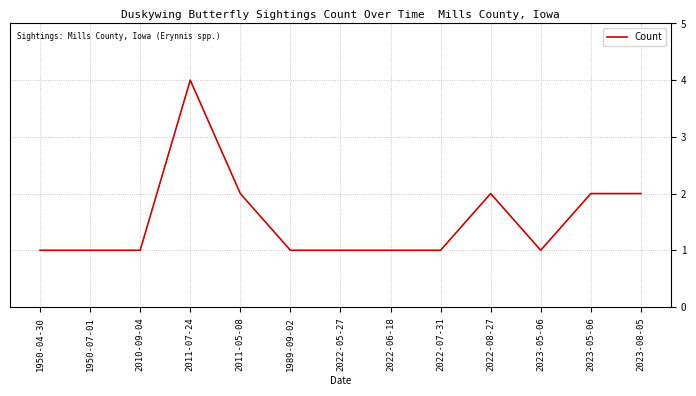

What is the change in value from 2011-07-24 to 2023-05-06?

-3